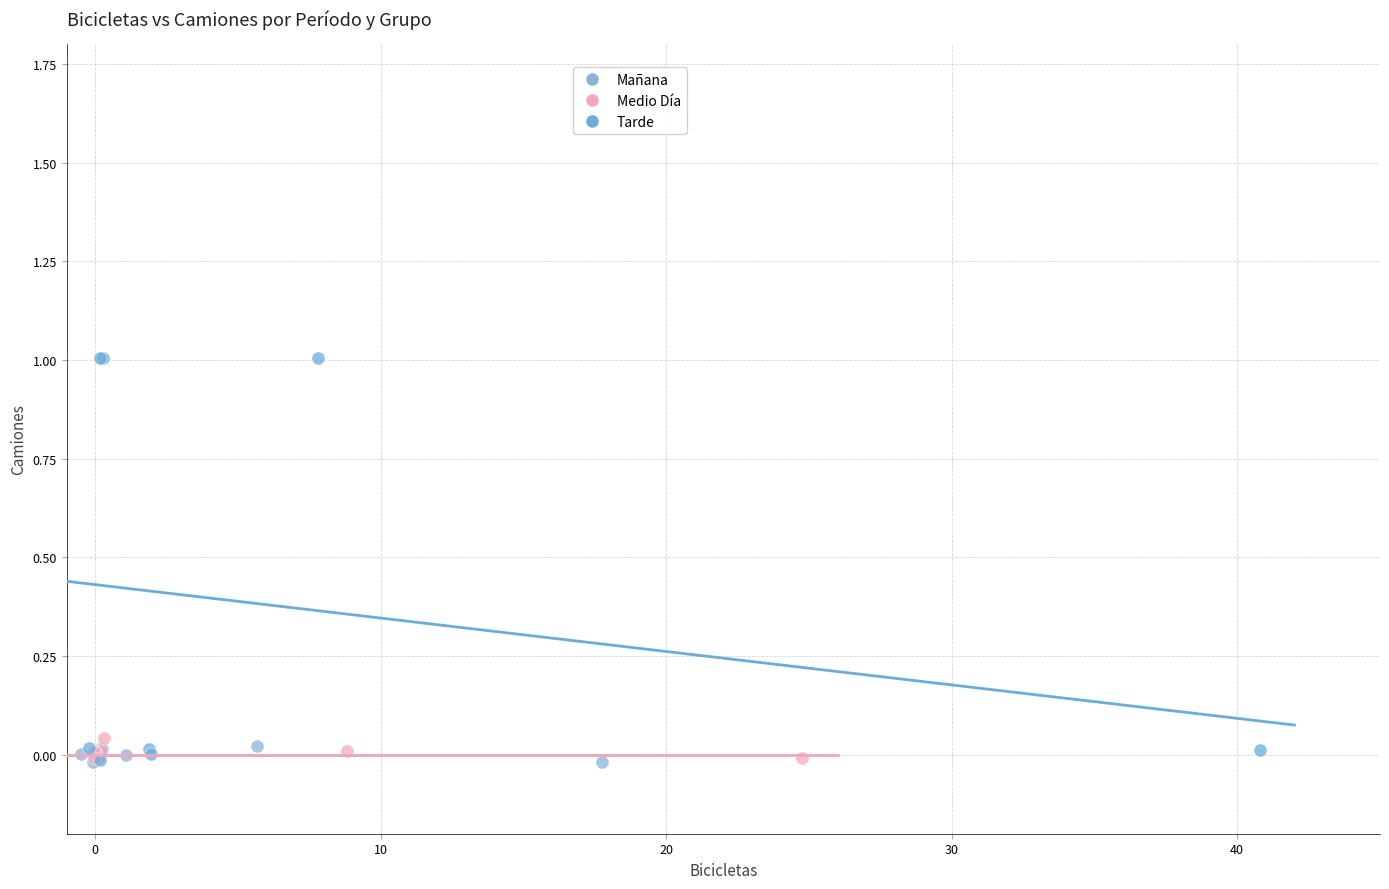

Which series reaches the maximum Y coordinate?

Tarde